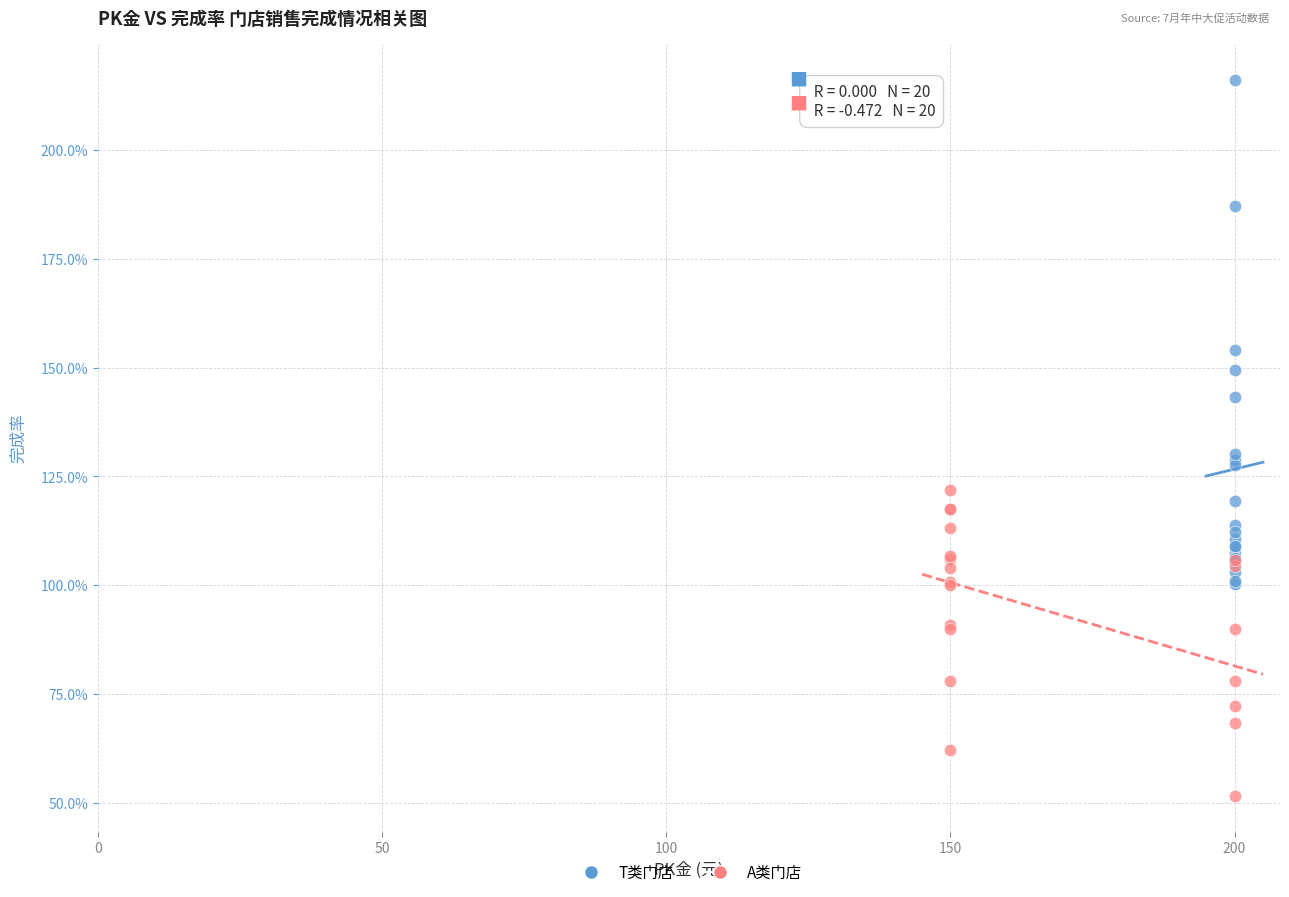

What are all the series names shown in the legend?

T类门店, A类门店